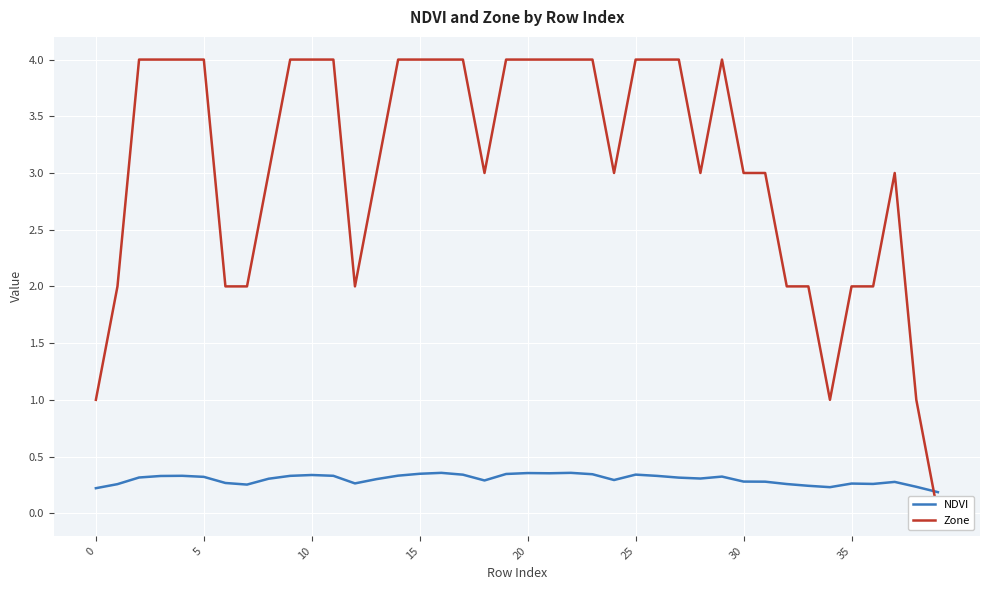

What are all the series names shown in the legend?

NDVI, Zone